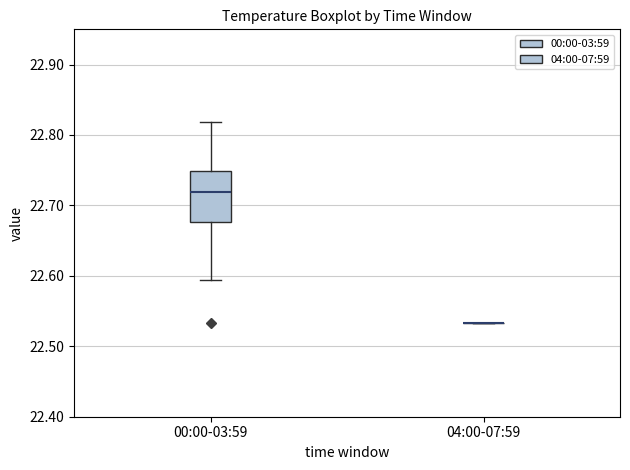

Reading left to right, read every box against the y-axis: the position of its median line, the range the box covers, and the ends of its whiskers. The values are not printed on the chart, so give them approximately, as read against the axis.

00:00-03:59: median 22.72, box 22.68 to 22.75, whiskers 22.59 to 22.82
04:00-07:59: box collapsed to a line at 22.53, whiskers 22.53 to 22.53